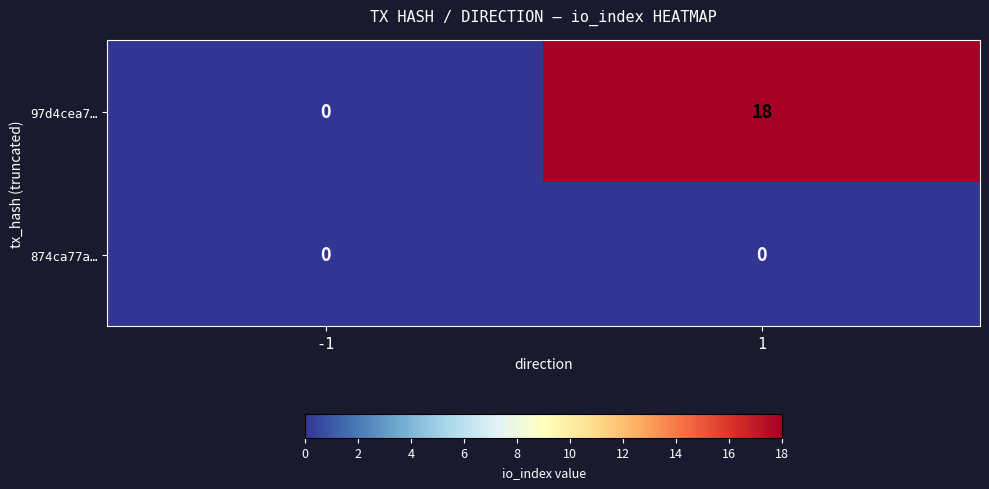

Reading left to right, extract all data points from this chart.

97d4cea7…: -1=0	1=18
874ca77a…: -1=0	1=0